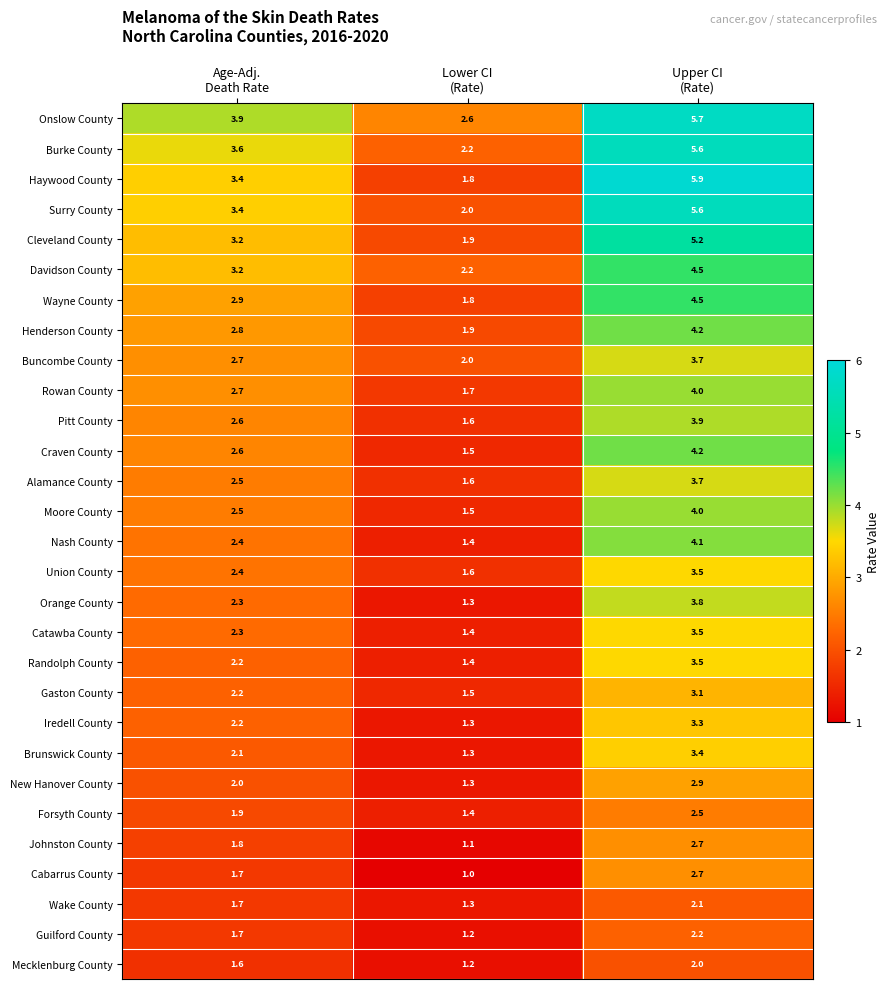

What is the difference between the maximum and minimum values in the Rowan County series?

2.3